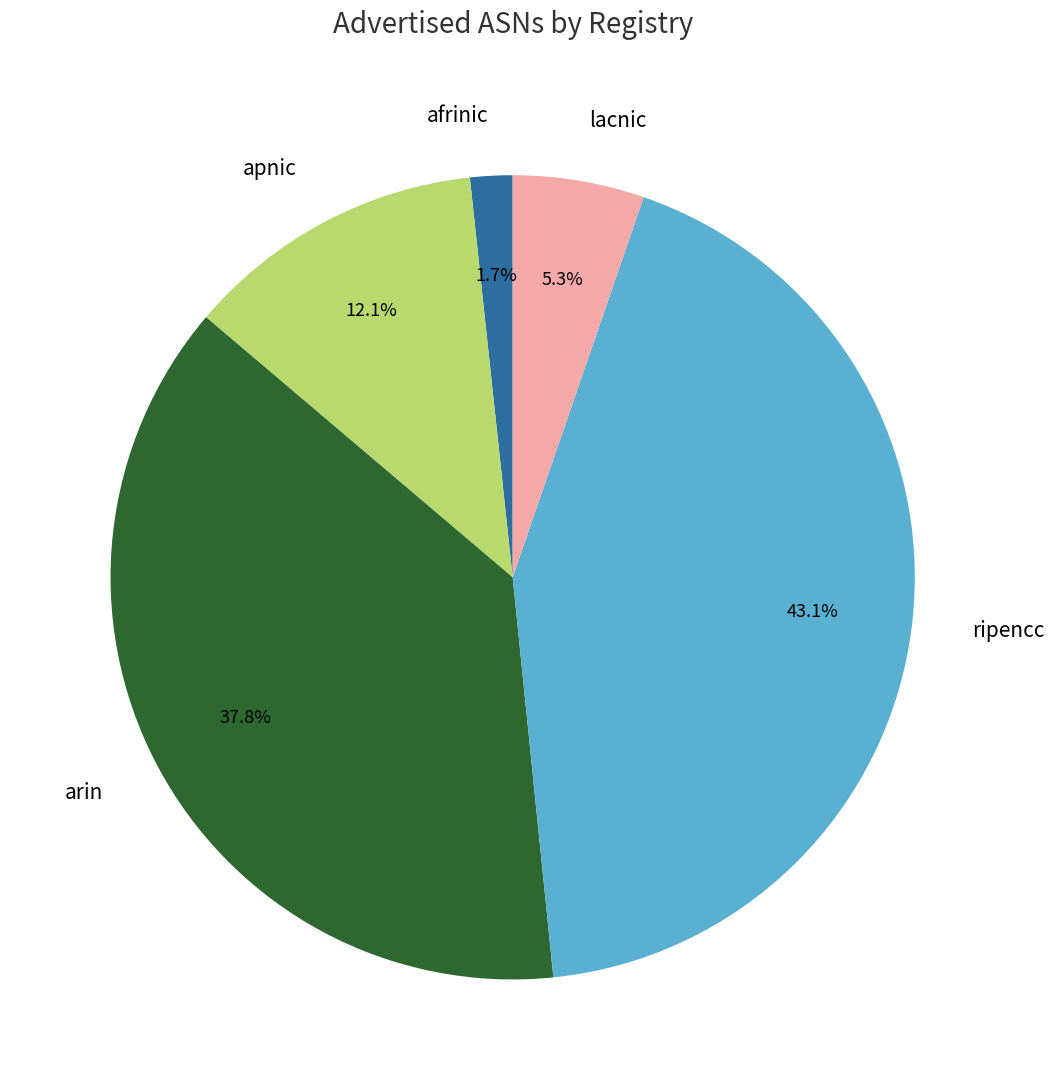

Combined, do lacnic and apnic account for over 50%?

No